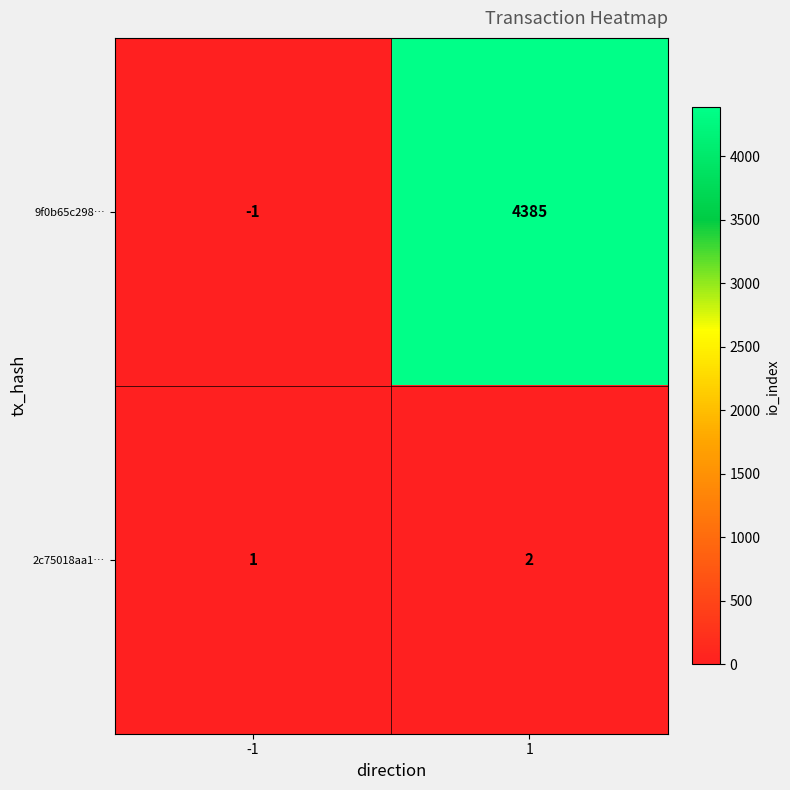

The 2c75018aa1… series shows 2 at -1. True or false?

False